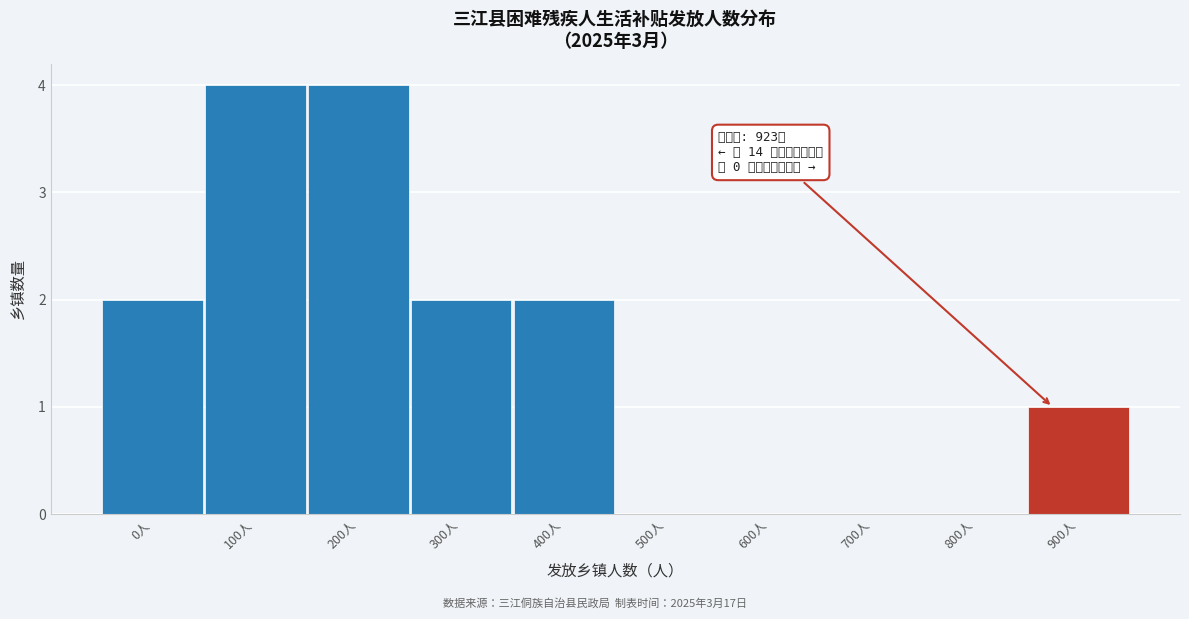

Reading left to right, list all the values displayed in this chart.

0人=2	100人=4	200人=4	300人=2	400人=2	500人=0	600人=0	700人=0	800人=0	900人=1